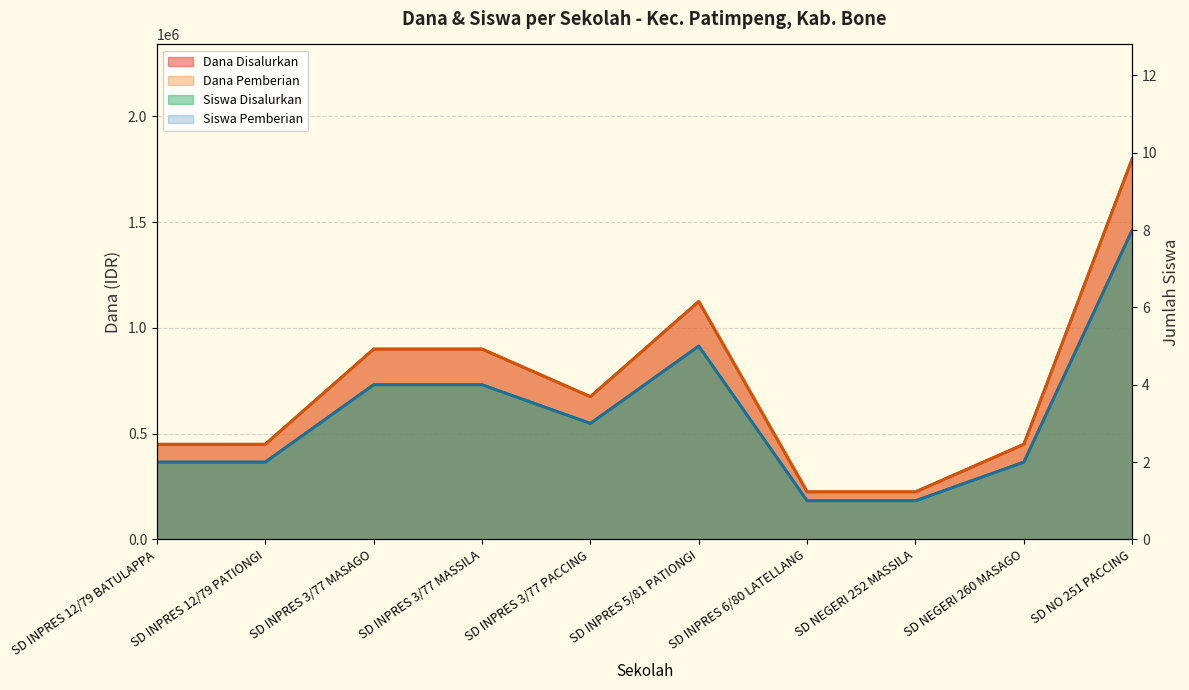

How many data points in Dana Pemberian are above 675000?

4